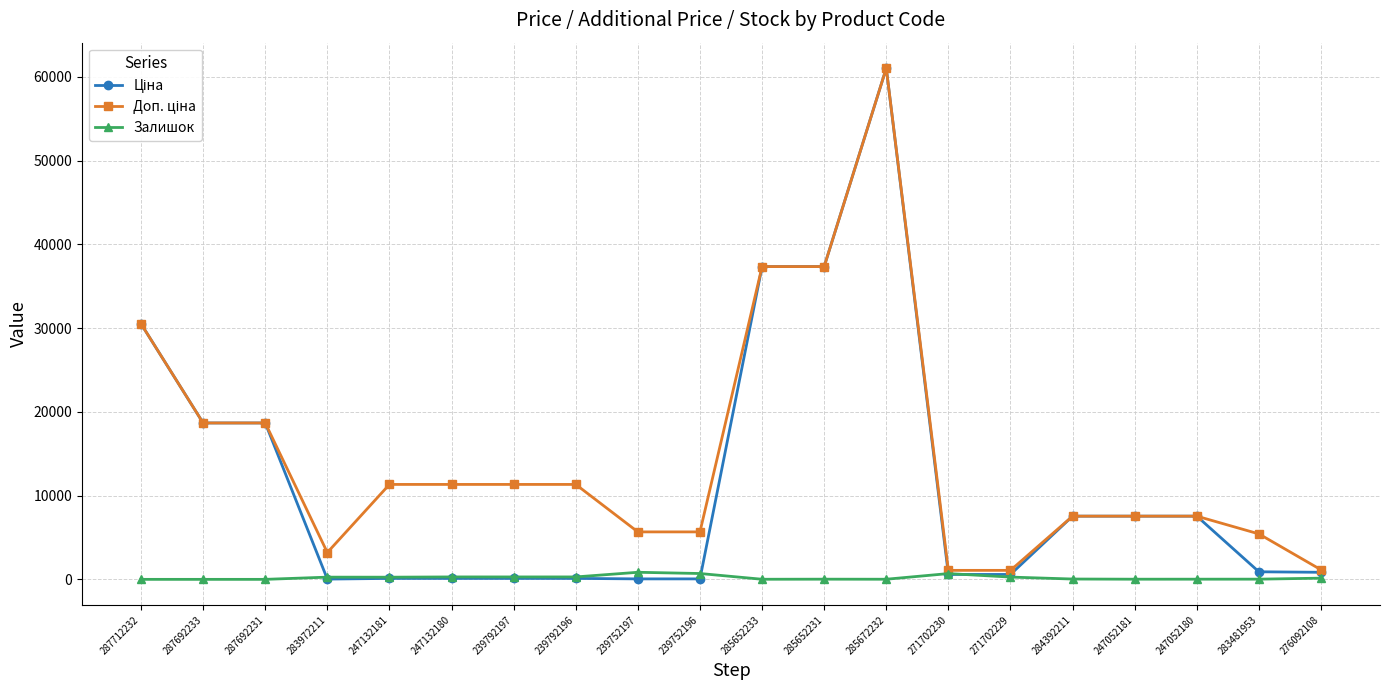

How many data points in Залишок are less than 144?

10